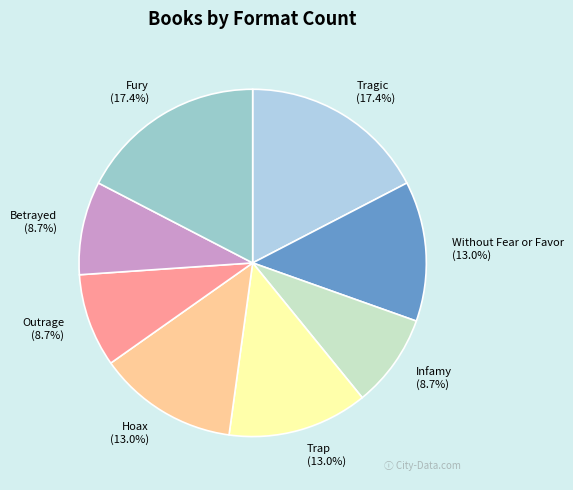

Do Tragic and Fury together represent more than half of the pie?

No